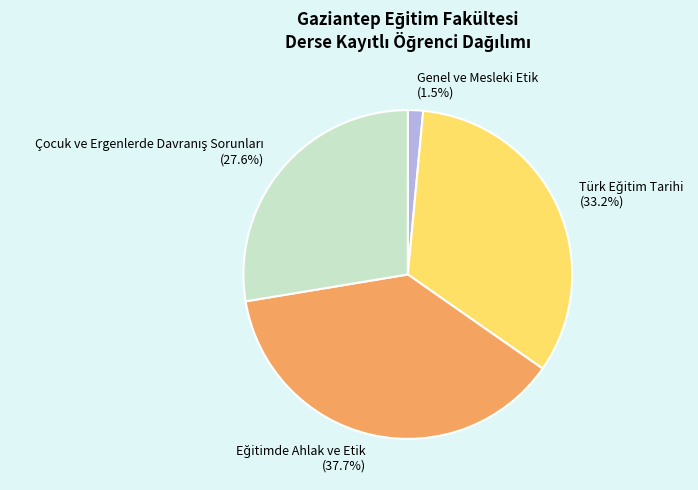

Which category has the smallest portion of the pie?

Genel ve Mesleki Etik